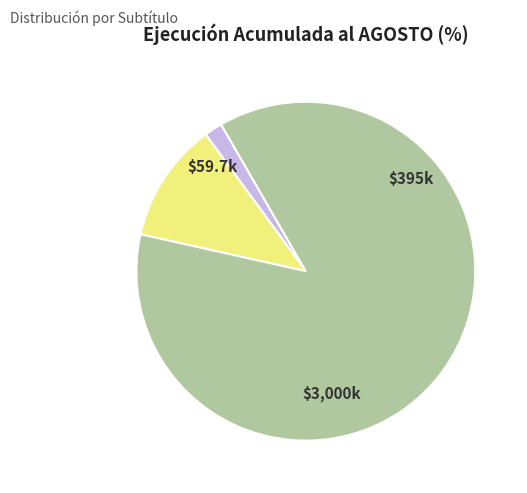

Is there a majority slice in this chart?

Yes